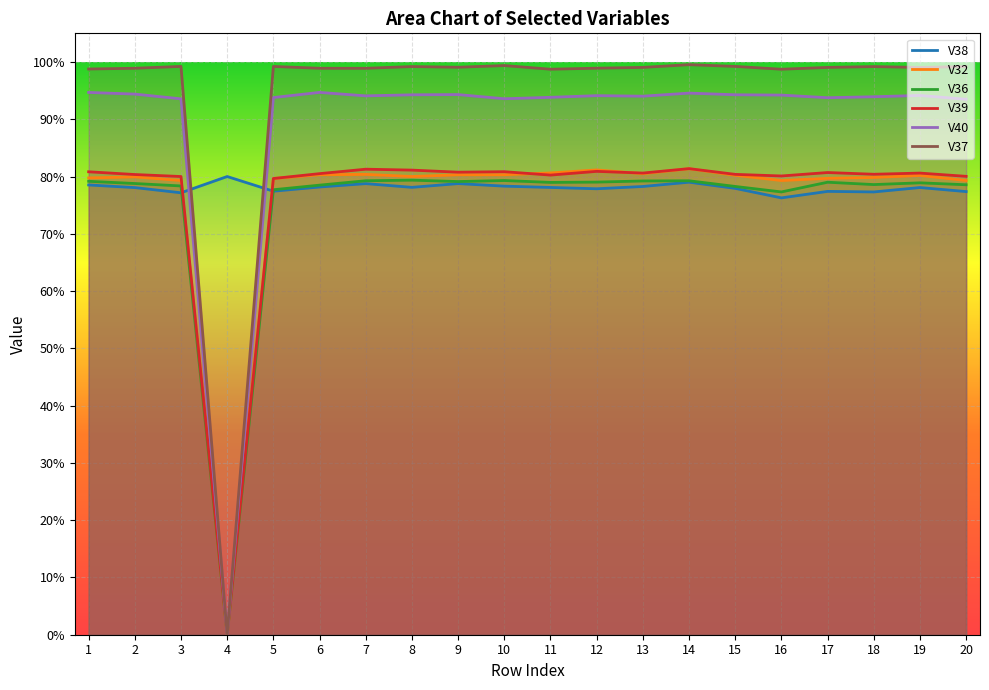

Rank the series by their maximum value, from lowest to highest.

V36, V38, V32, V39, V40, V37